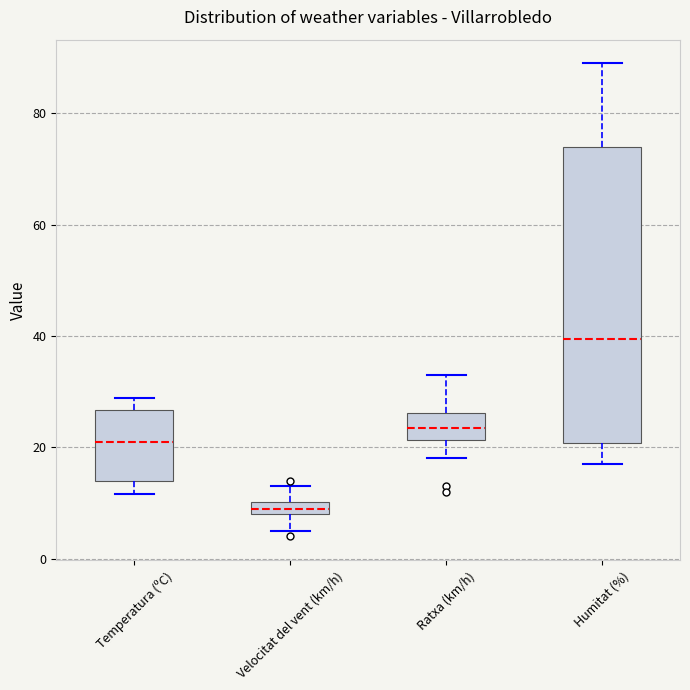

Where does the lower whisker of the box for Ratxa (km/h) end on the y-axis? The values are not printed on the chart, so give them approximately, as read against the axis.

18